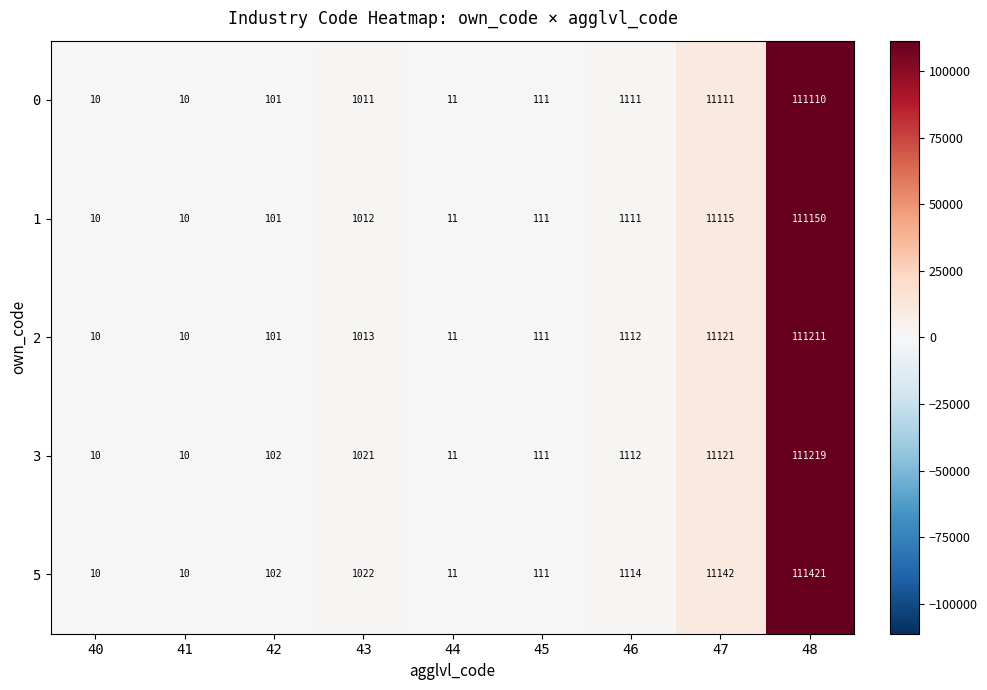

What value does the 0 series have at 48?

111110